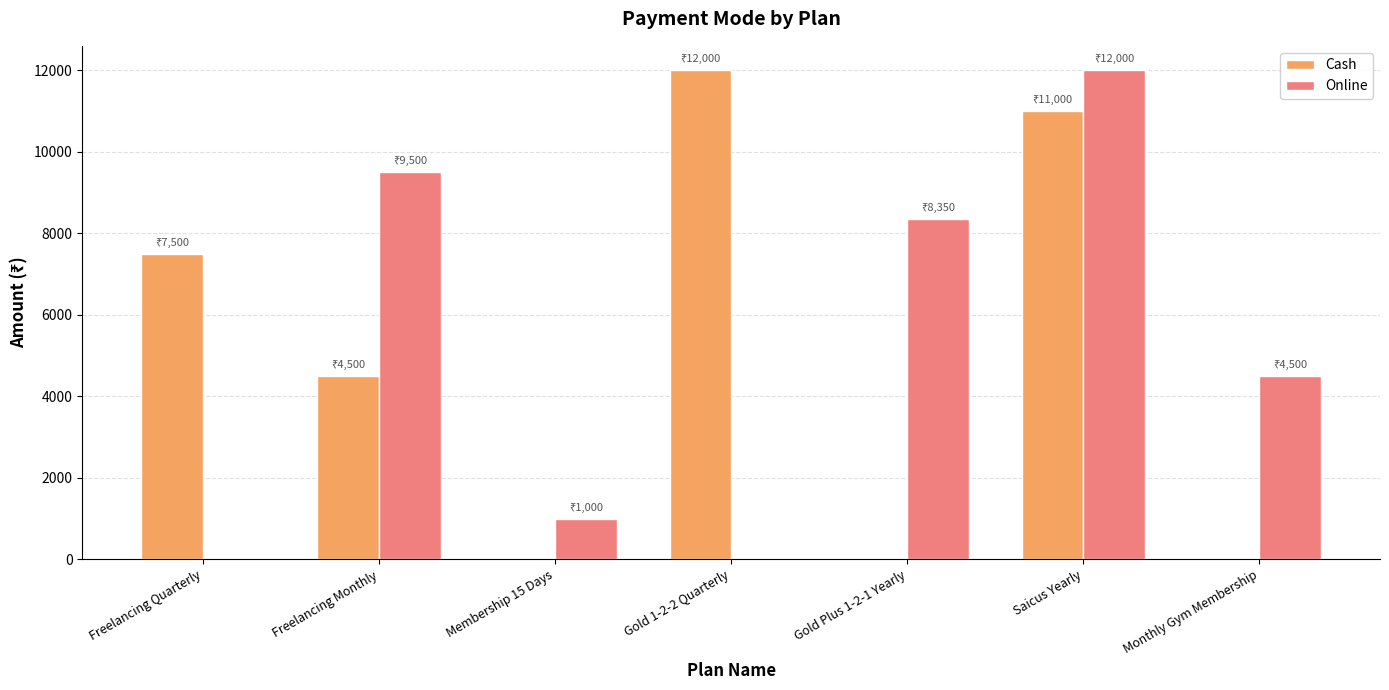

Between Freelancing Monthly and Monthly Gym Membership, which series saw the biggest shift?

Online